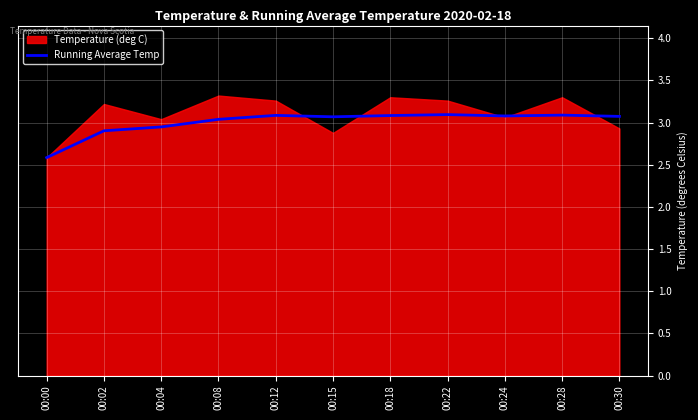

How many lines are shown in the chart?

1